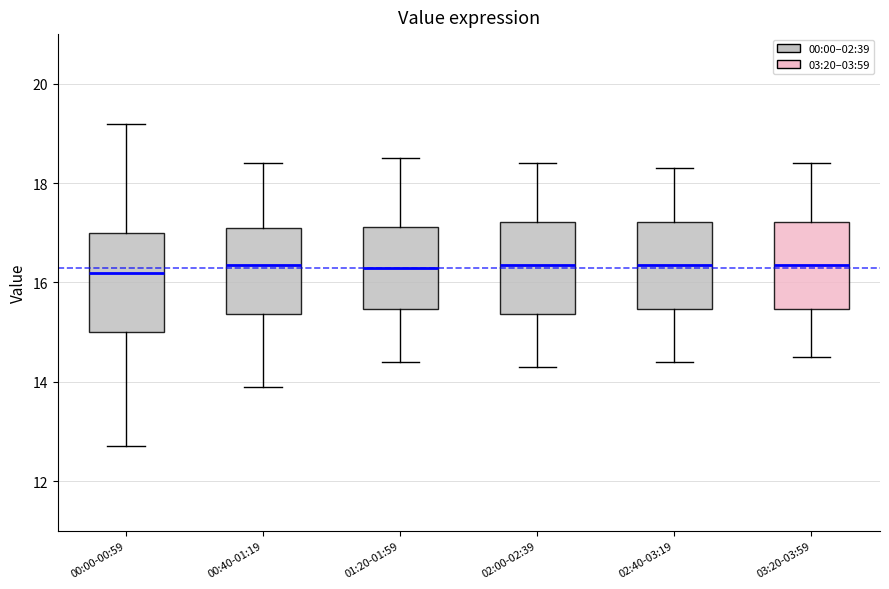

Reading left to right, transcribe this box plot: for each box, give where its median line is, the range the box spans, and where its two whiskers end, as read against the y-axis. The values are not printed on the chart, so give them approximately, as read against the axis.

00:00-00:59: median 16.2, box 15.0 to 17.0, whiskers 12.8 to 19.2
00:40-01:19: median 16.4, box 15.4 to 17.2, whiskers 14.0 to 18.4
01:20-01:59: median 16.4, box 15.4 to 17.2, whiskers 14.4 to 18.6
02:00-02:39: median 16.4, box 15.4 to 17.2, whiskers 14.4 to 18.4
02:40-03:19: median 16.4, box 15.4 to 17.2, whiskers 14.4 to 18.4
03:20-03:59: median 16.4, box 15.4 to 17.2, whiskers 14.6 to 18.4